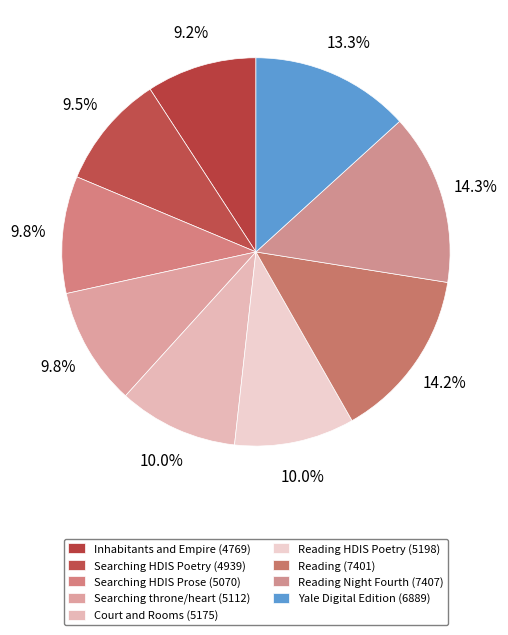

Which category has the biggest portion of the pie?

Reading Night Fourth (7407)